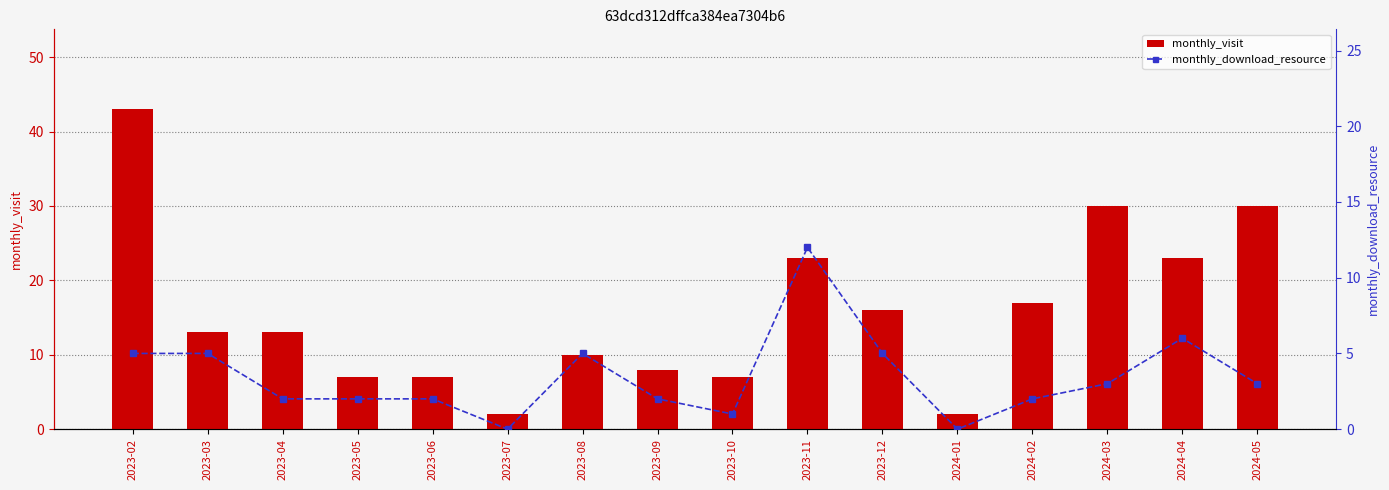

Rank the categories by monthly_visit value from highest to lowest.

2023-02, 2024-03, 2024-05, 2023-11, 2024-04, 2024-02, 2023-12, 2023-03, 2023-04, 2023-08, 2023-09, 2023-05, 2023-06, 2023-10, 2023-07, 2024-01